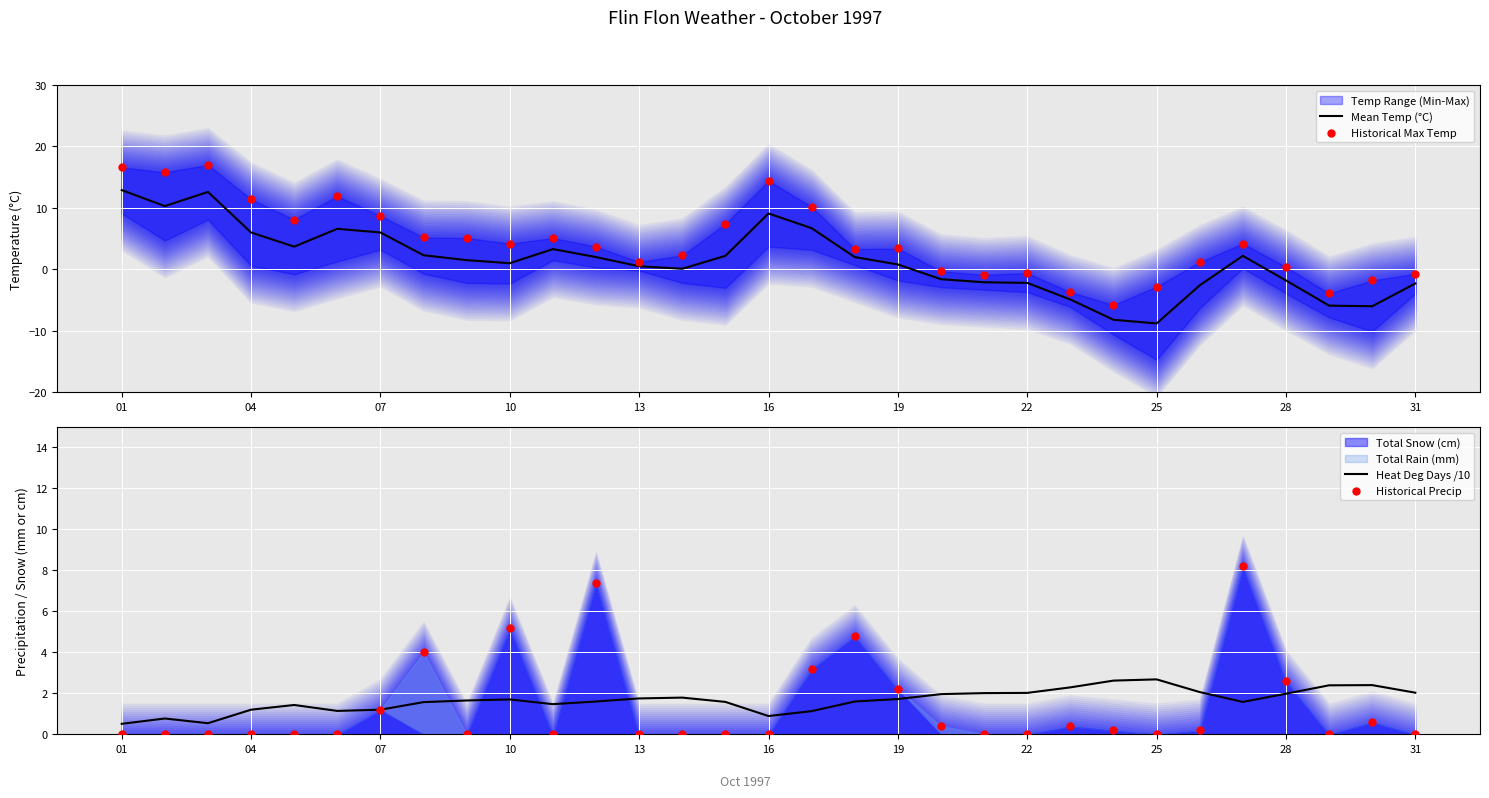

Which series reaches the minimum Y coordinate?

Mean Temp (°C)